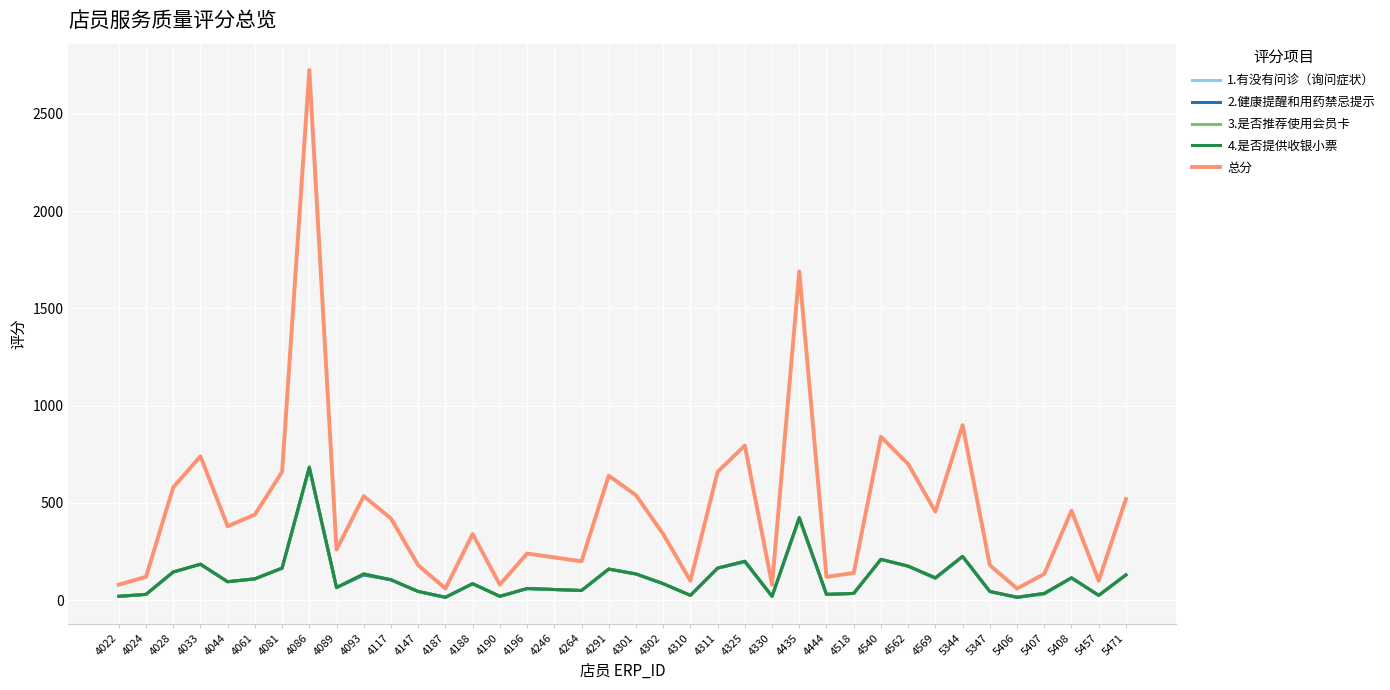

Where is 总分 nearest to the value 1392?

4435